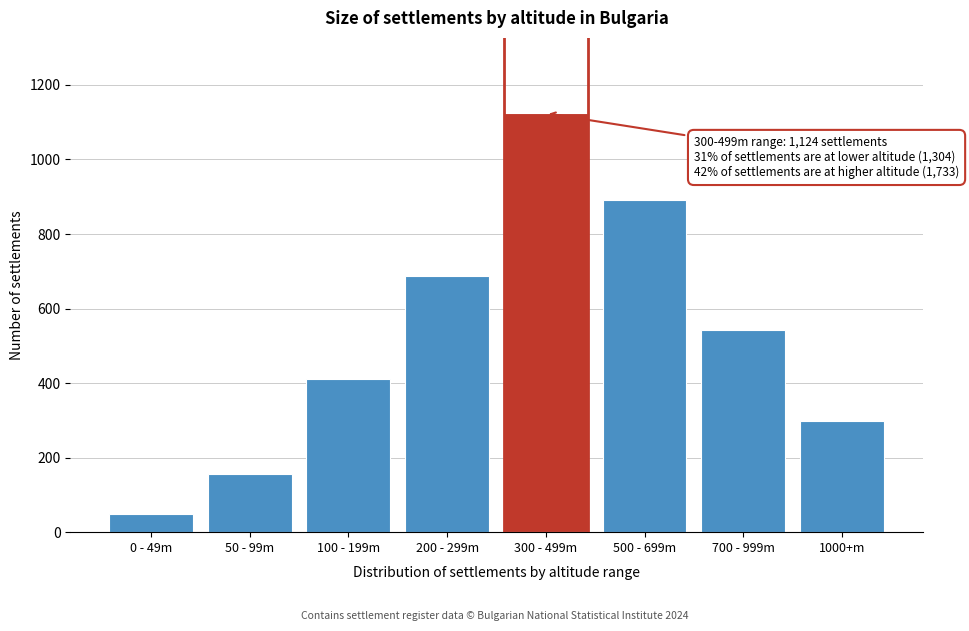

Reading left to right, extract all data points from this chart.

49	156	412	687	1124	892	543	298